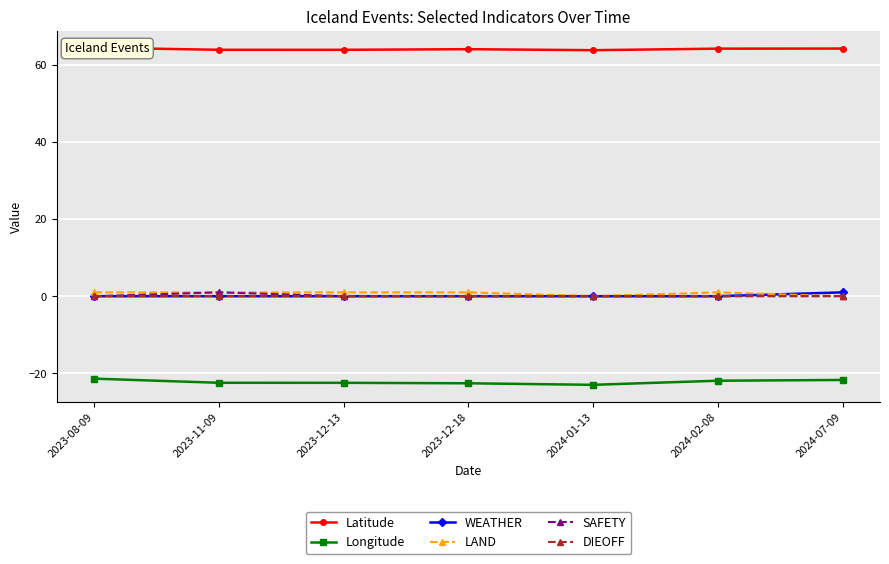

How many categories are shown in the chart?

7